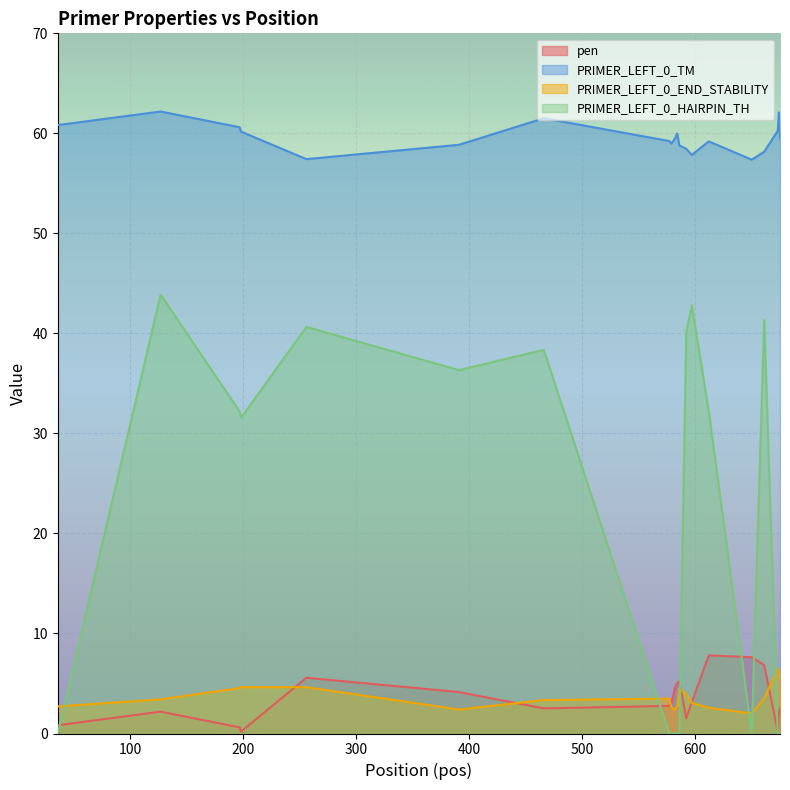

What value does the PRIMER_LEFT_0_END_STABILITY series have at 597?

3.1